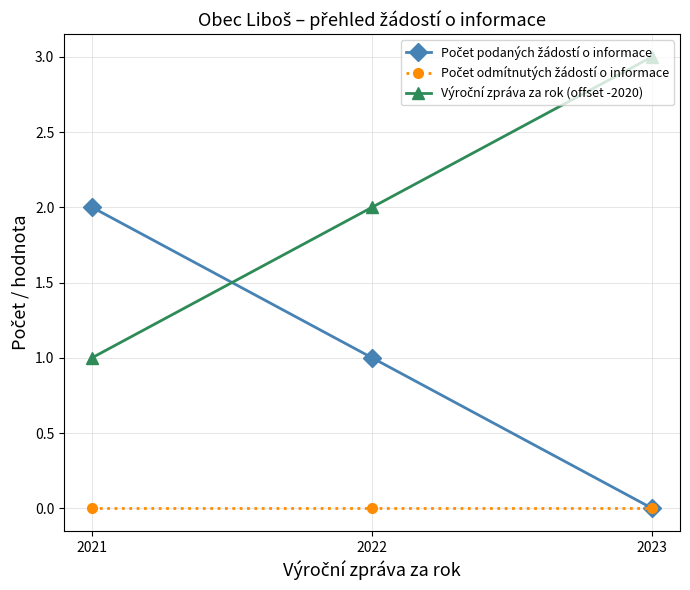

What is the spread (max minus min) of values at 2023?

3